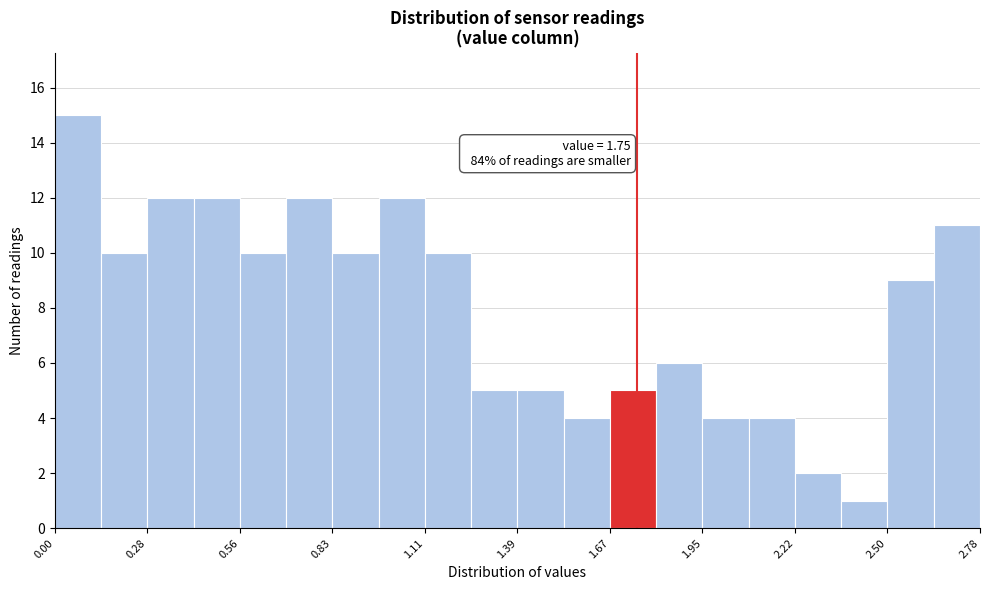

Read against the x-axis, roughly where is the centre of the tallest bar?

0.05